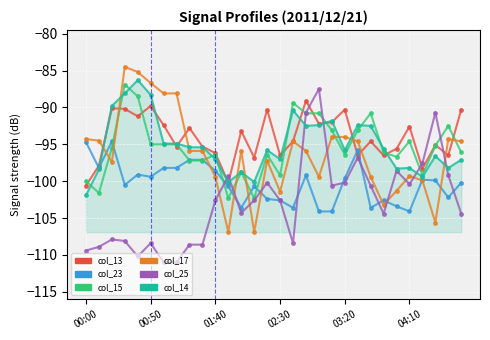

What is the value of the col_23 point at the 5th from the left?

-99.1